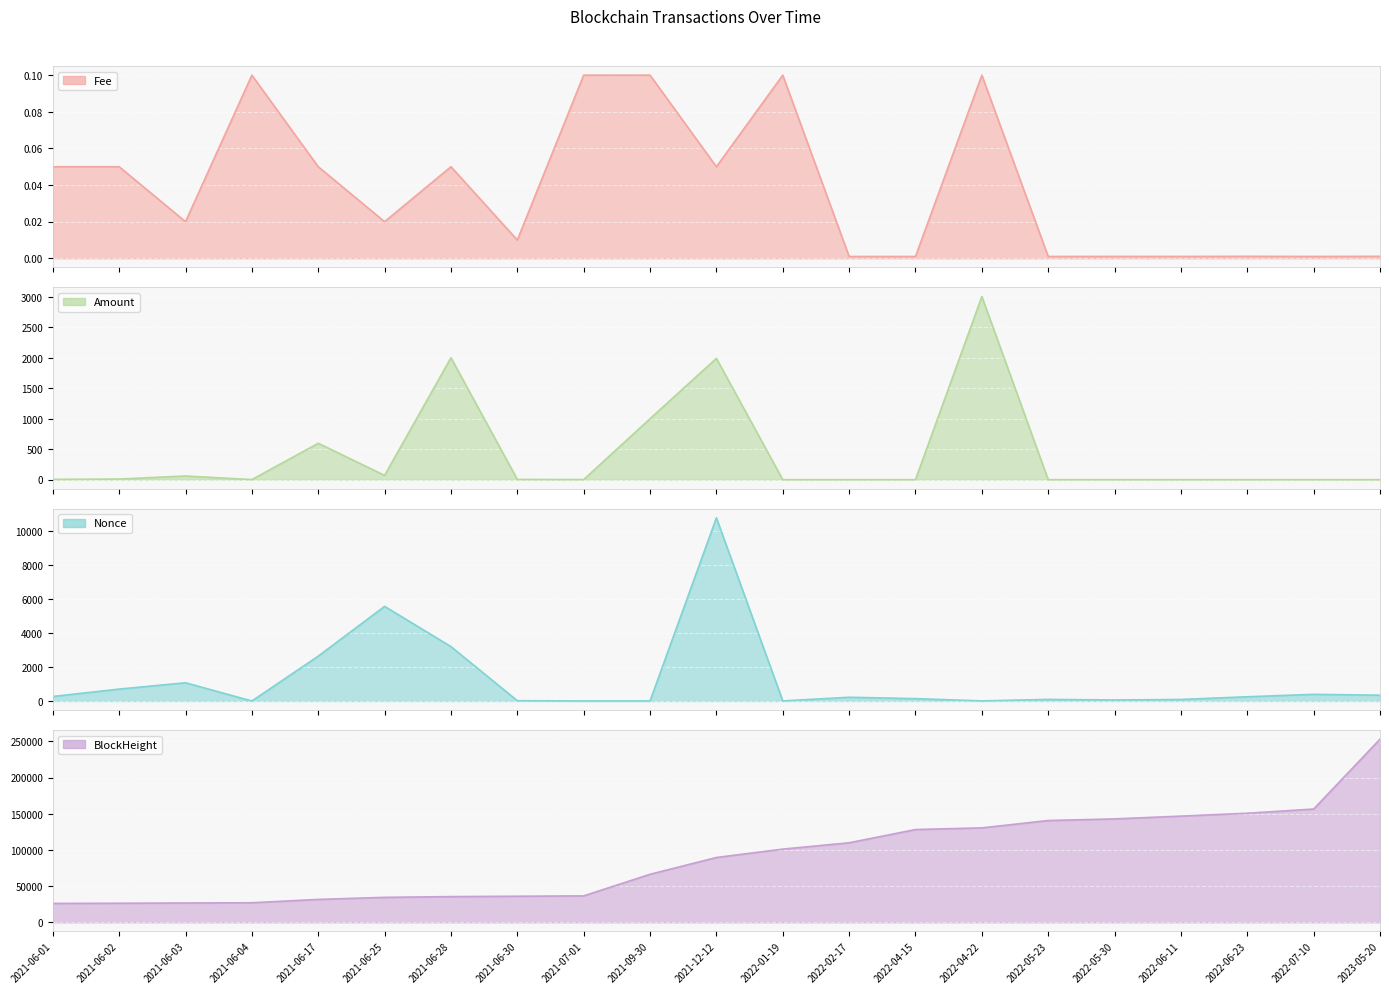

What is the greatest value displayed?

253103.0